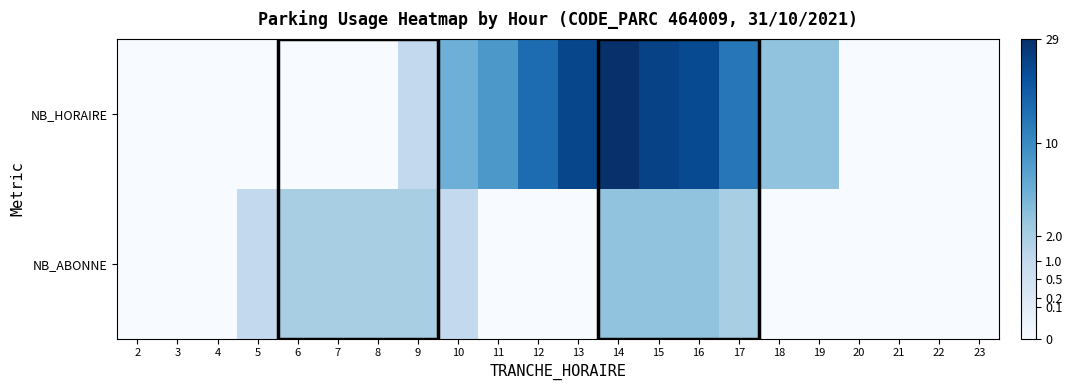

Reading right to left, what are all the values shown in this chart?

NB_HORAIRE: 23=0	22=0	21=0	20=0	19=3	18=3	17=13	16=22	15=24	14=29	13=23	12=15	11=8	10=5	9=1	8=0	7=0	6=0	5=0	4=0	3=0	2=0
NB_ABONNE: 23=0	22=0	21=0	20=0	19=0	18=0	17=2	16=3	15=3	14=3	13=0	12=0	11=0	10=1	9=2	8=2	7=2	6=2	5=1	4=0	3=0	2=0